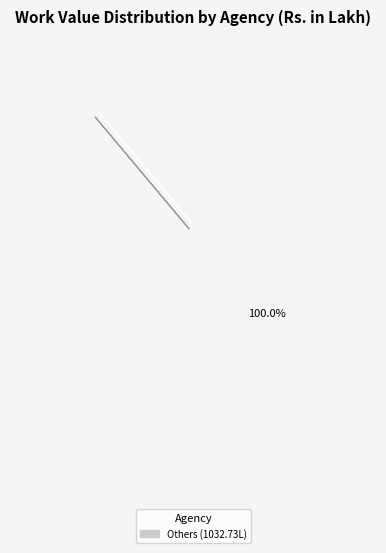

Is BIDHAN MONDAL the majority of the pie?

No